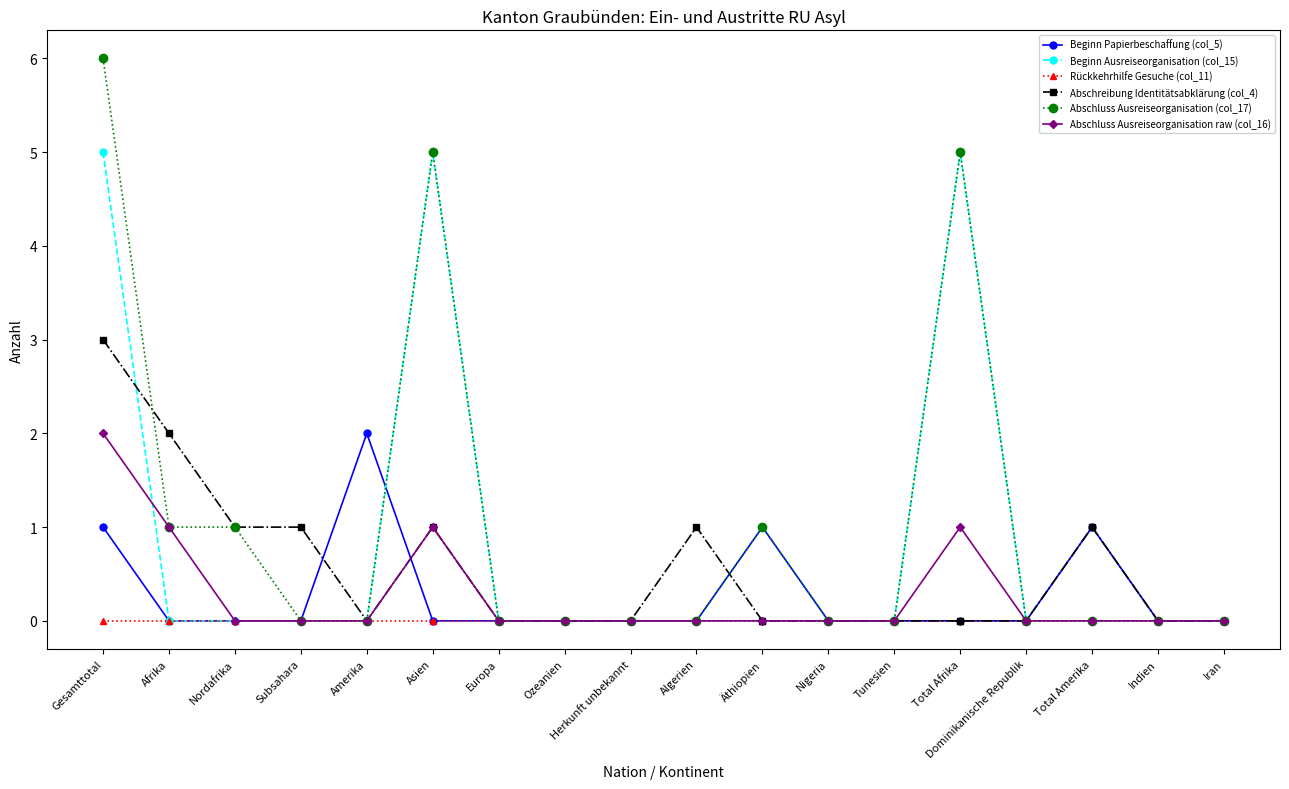

How many lines are shown in the chart?

6